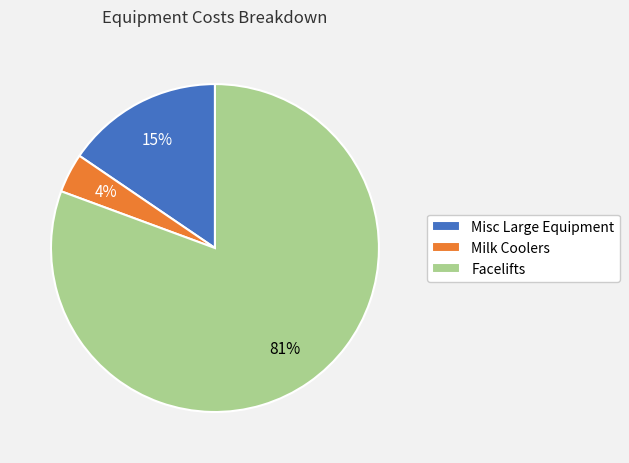

Is there a majority slice in this chart?

Yes